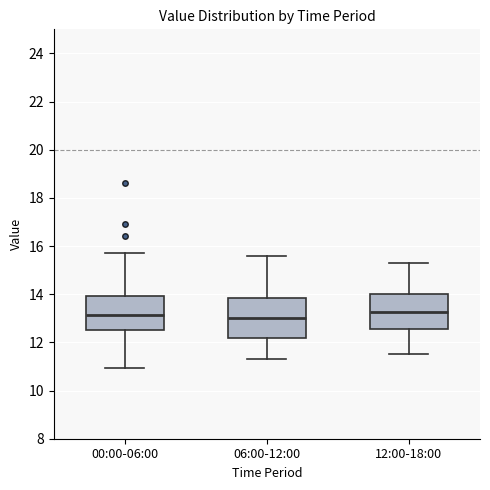

Where does the upper whisker of the box for 12:00-18:00 end on the y-axis? The values are not printed on the chart, so give them approximately, as read against the axis.

15.4